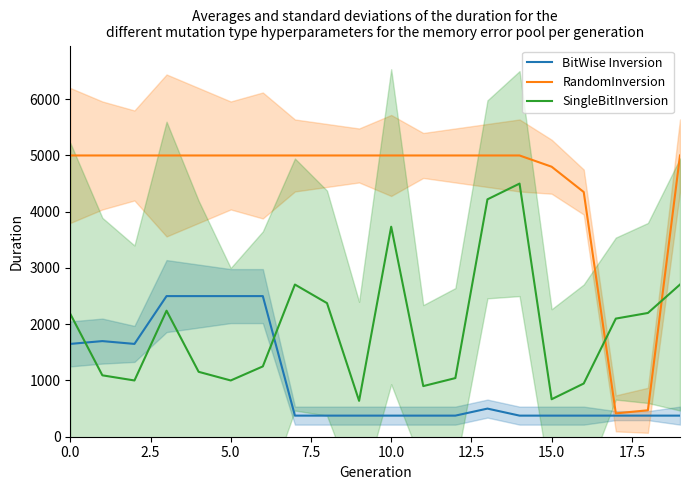

What is the average value of the BitWise Inversion series?

1000.0